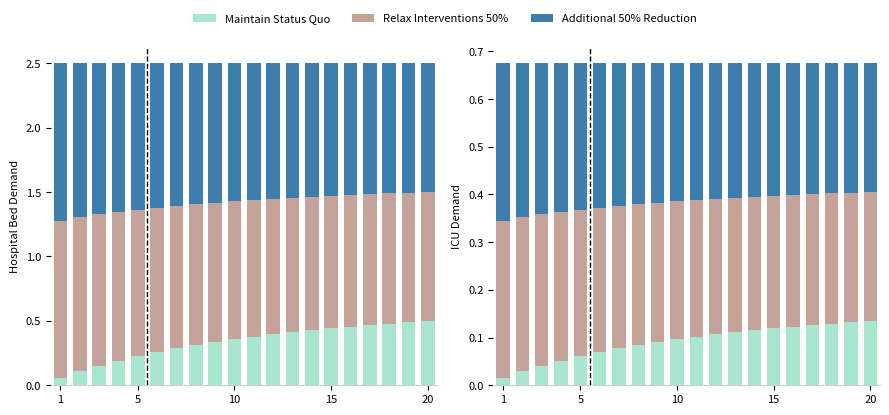

At 13, list the series in order from largest to smallest.

Additional 50% Reduction, Relax Interventions 50%, Maintain Status Quo